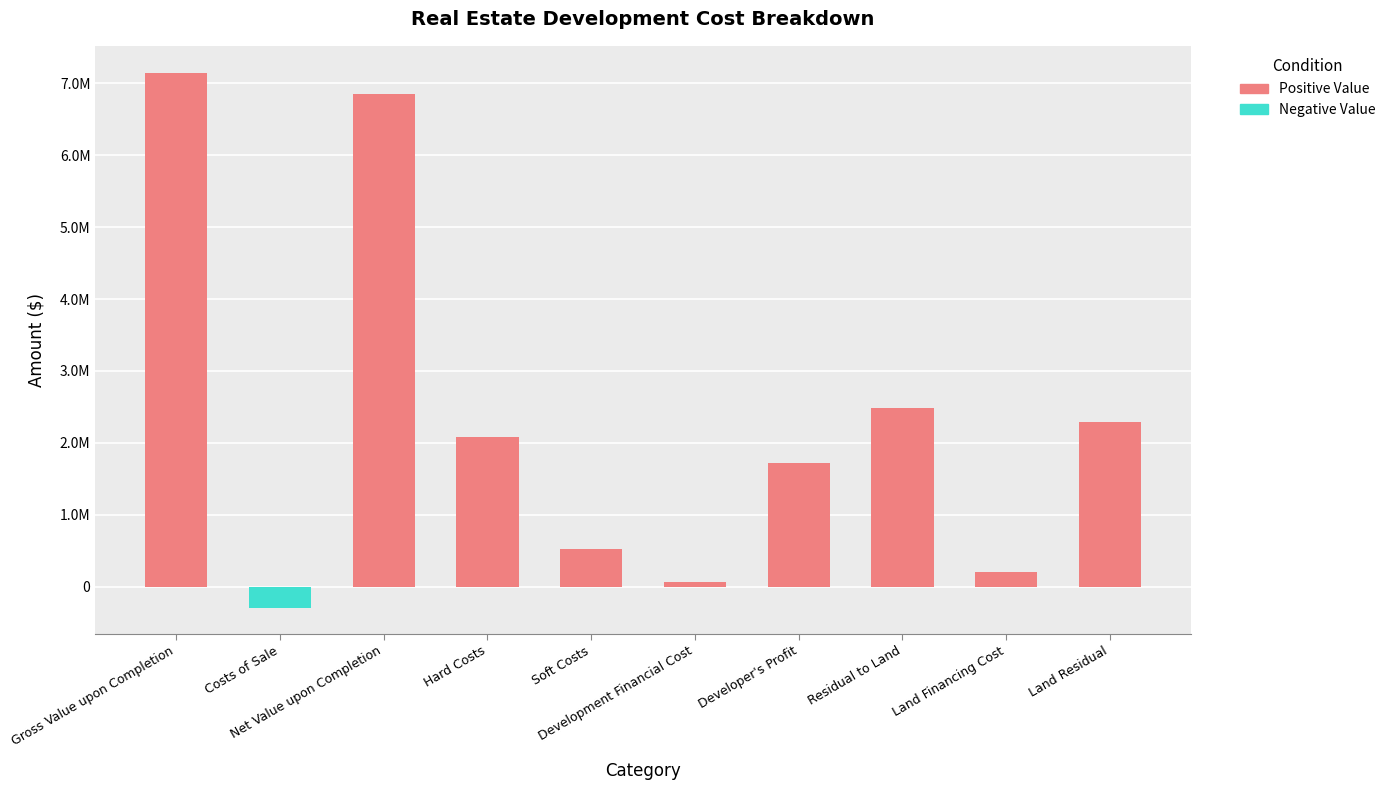

Rank the categories by value from lowest to highest.

Costs of Sale, Development Financial Cost, Land Financing Cost, Soft Costs, Developer's Profit, Hard Costs, Land Residual, Residual to Land, Net Value upon Completion, Gross Value upon Completion